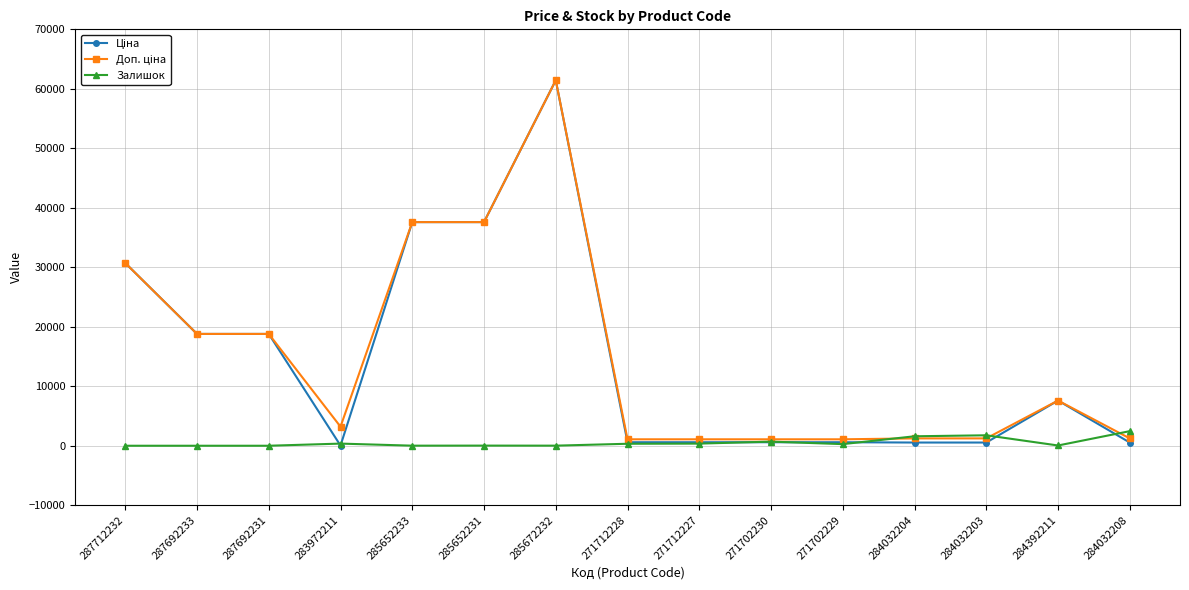

The Залишок series shows 0.0 at 287692233. True or false?

True